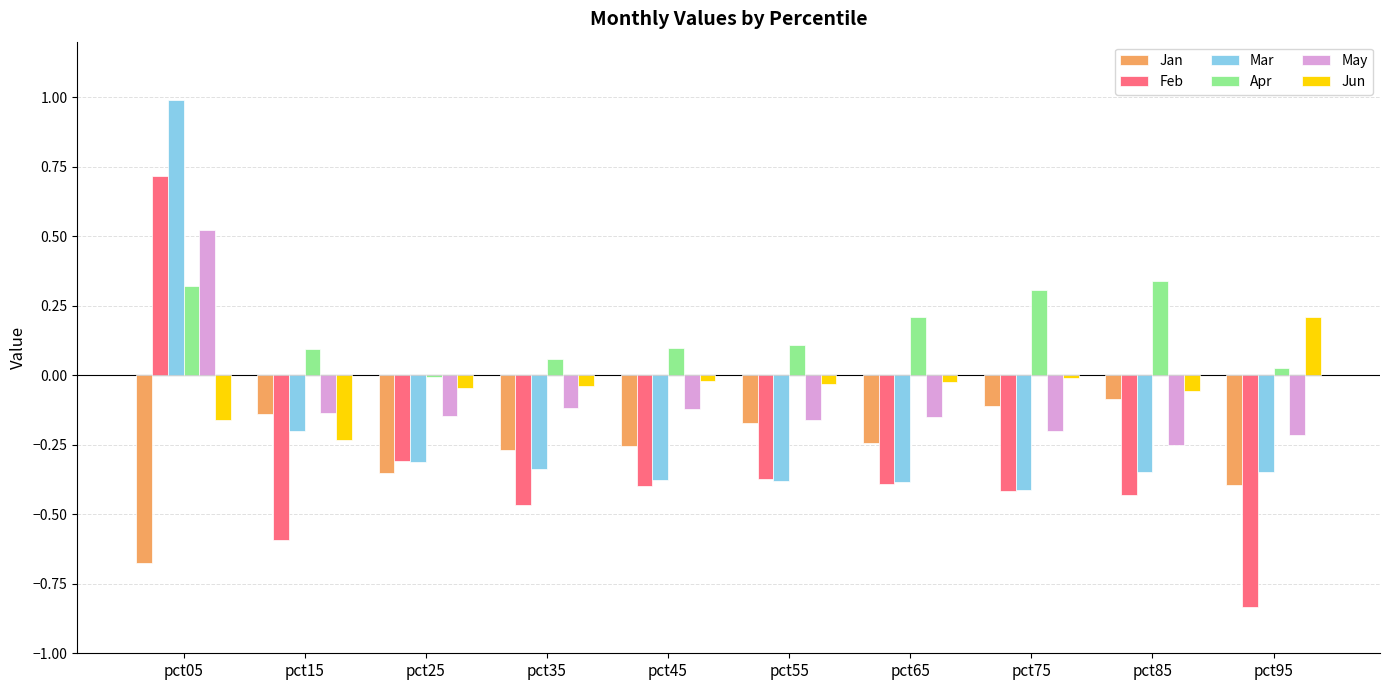

Which label corresponds to the largest value in the chart?

pct05